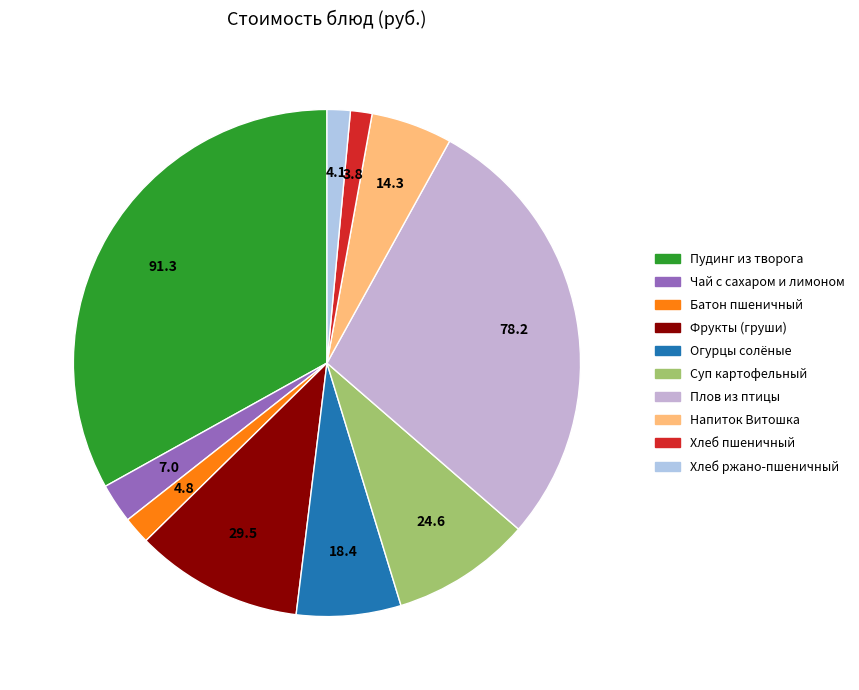

Is there a majority slice in this chart?

No